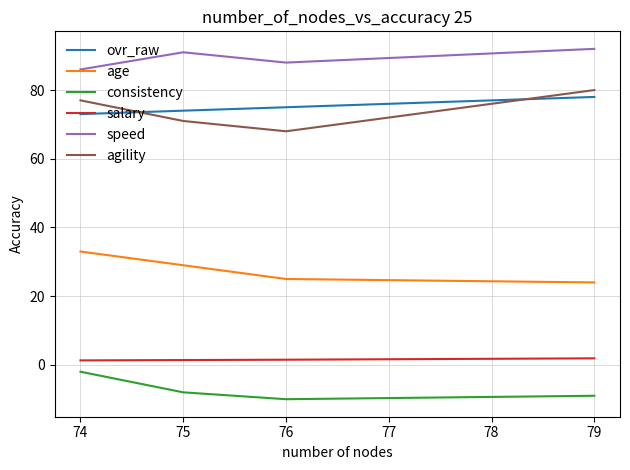

Where does the age series first go above 29?

74